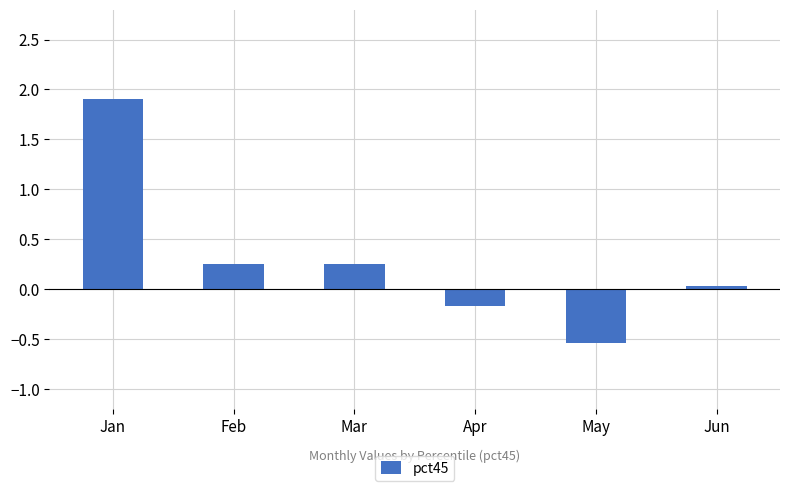

What is the change in value from Mar to May?

-0.8